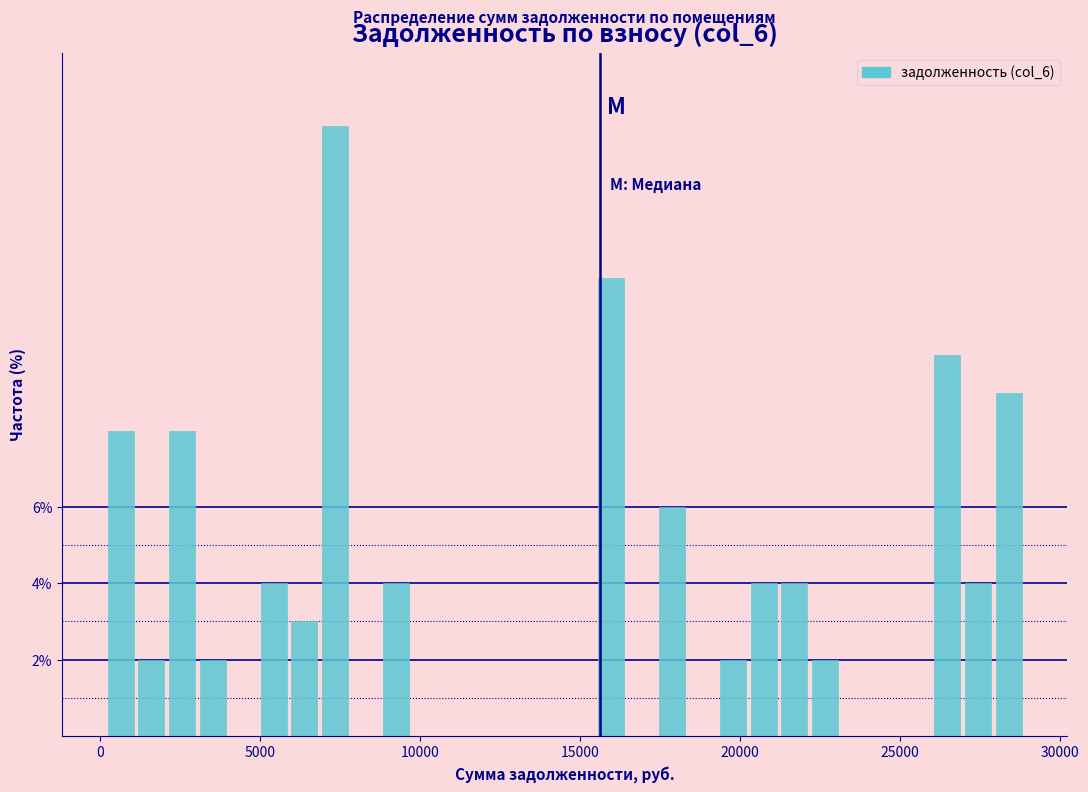

Read against the x-axis, roughly where is the centre of the tallest bar?

7500